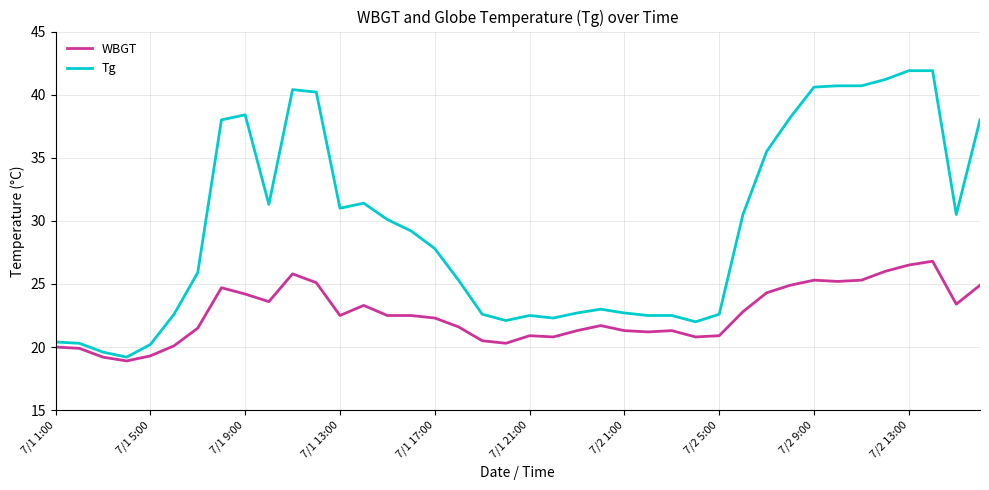

What is the minimum value shown in the chart?

18.9